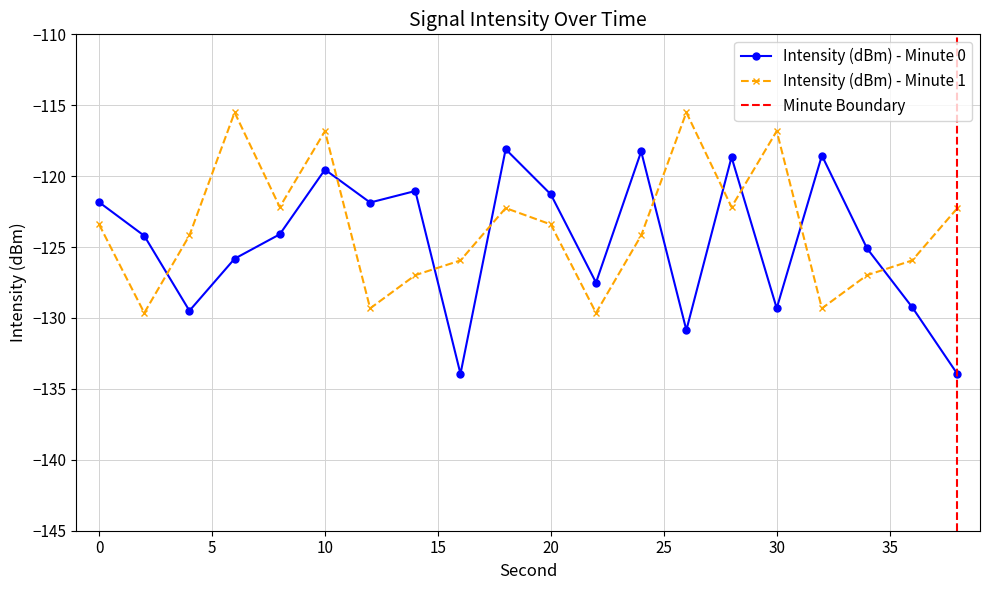

Rank the series at 22 from lowest to highest value.

Intensity (dBm) - Minute 1, Intensity (dBm) - Minute 0